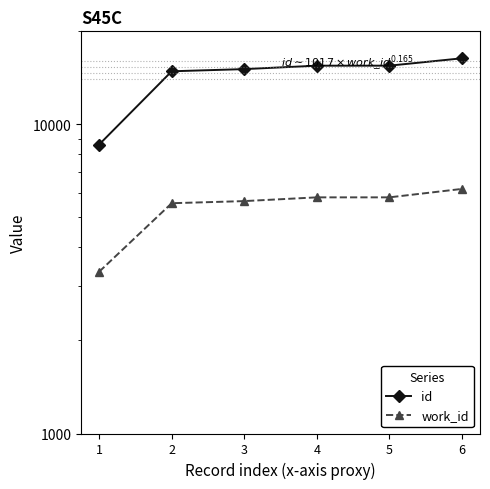

True or false: id and work_id cross at least once.

False